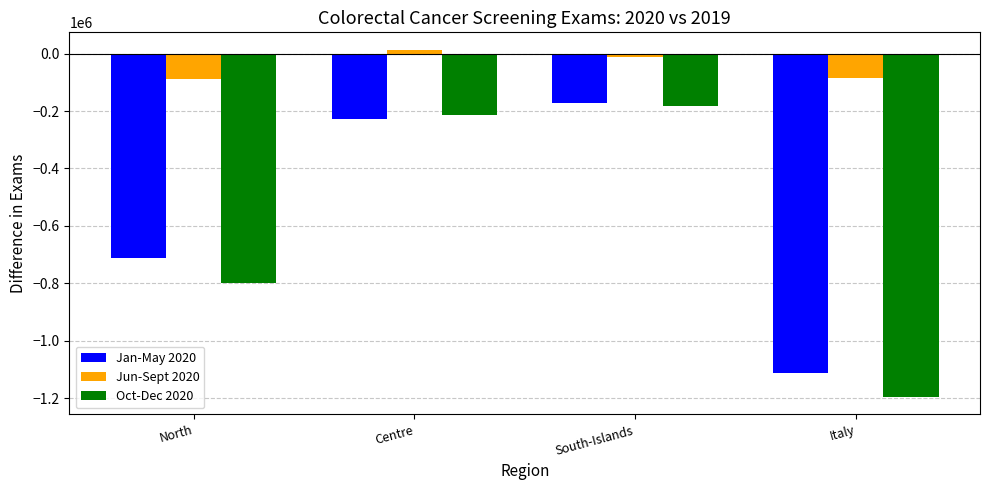

What is the spread (max minus min) of values at Italy?

1112686.0